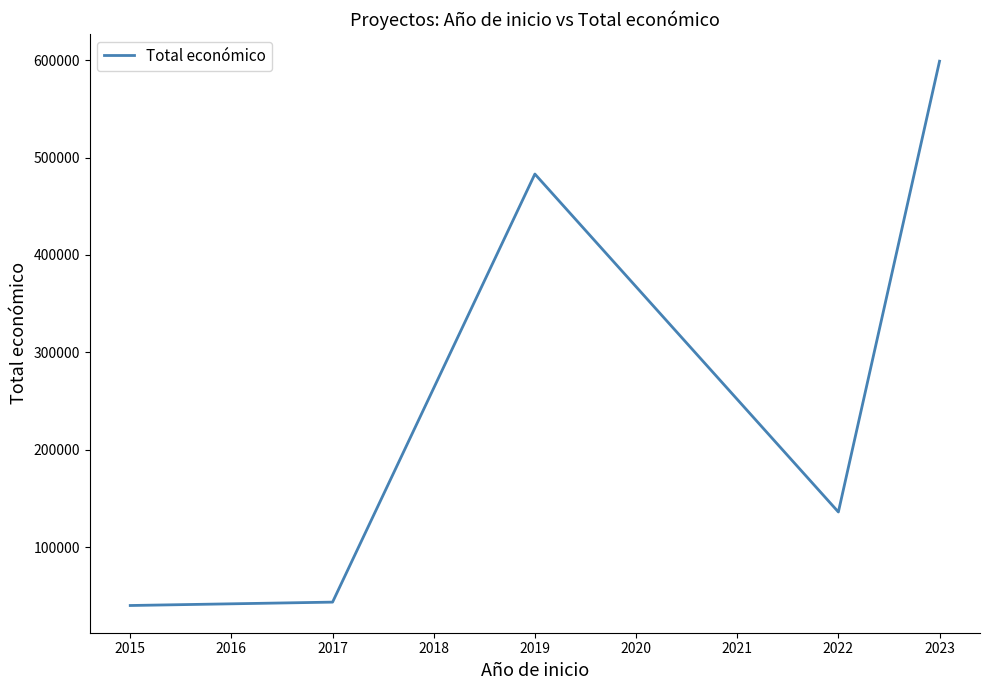

How many interior local peaks (higher than both neighbors) does the data have?

1